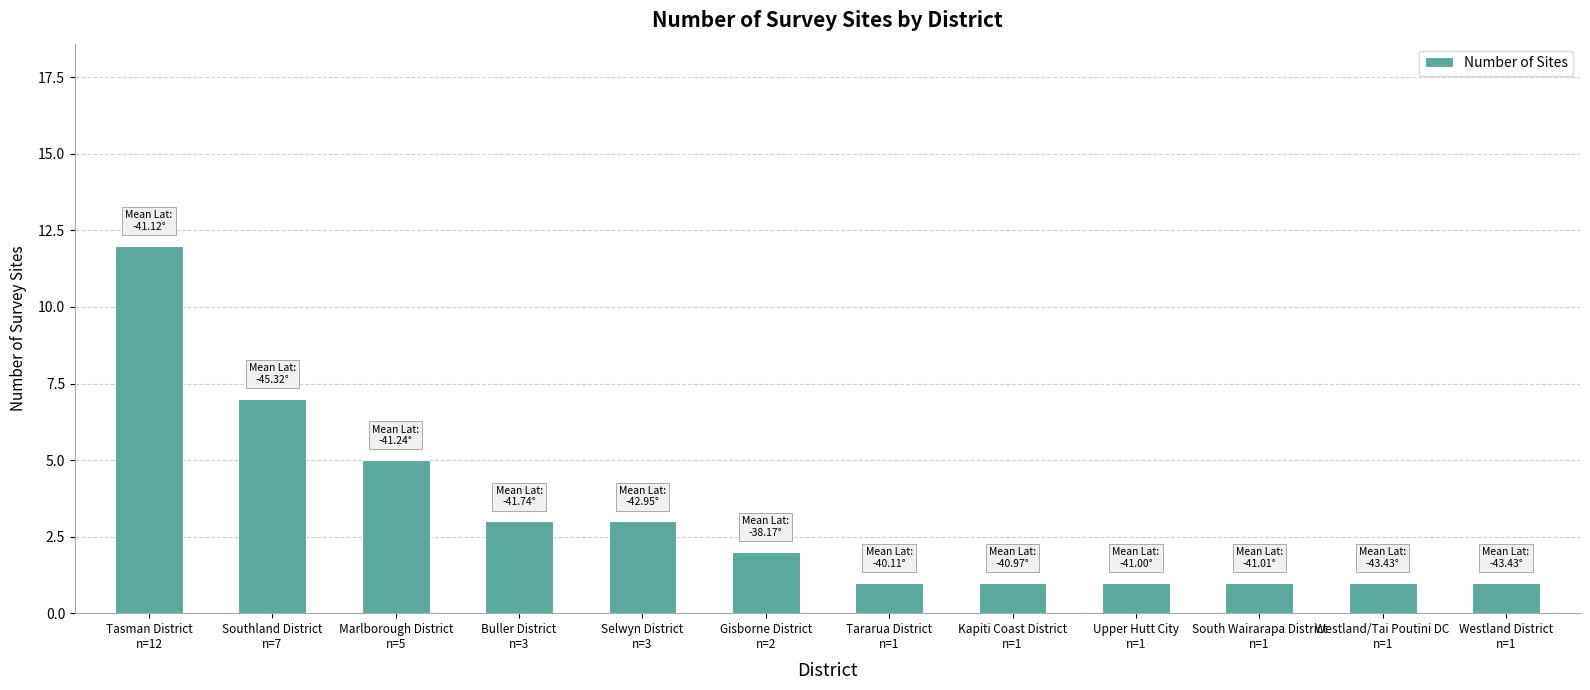

What is the value of the 12th bar from the left?

1